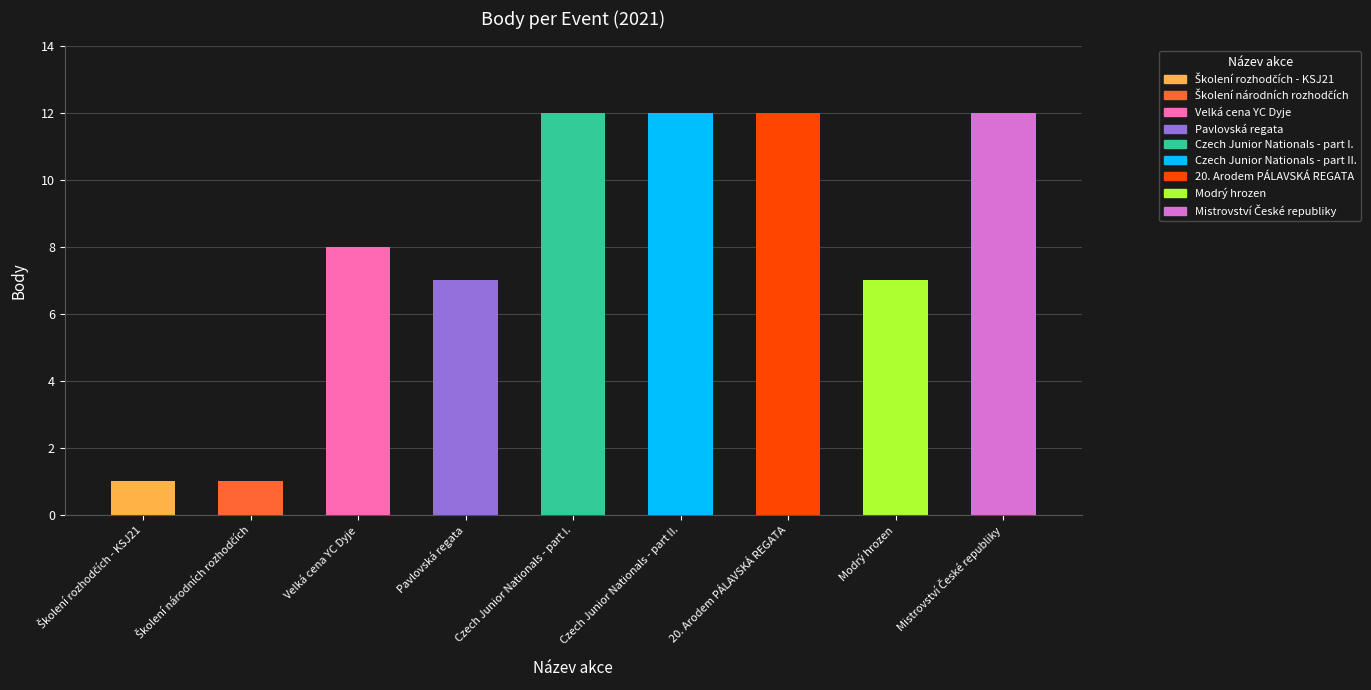

How many series are shown in this chart?

1